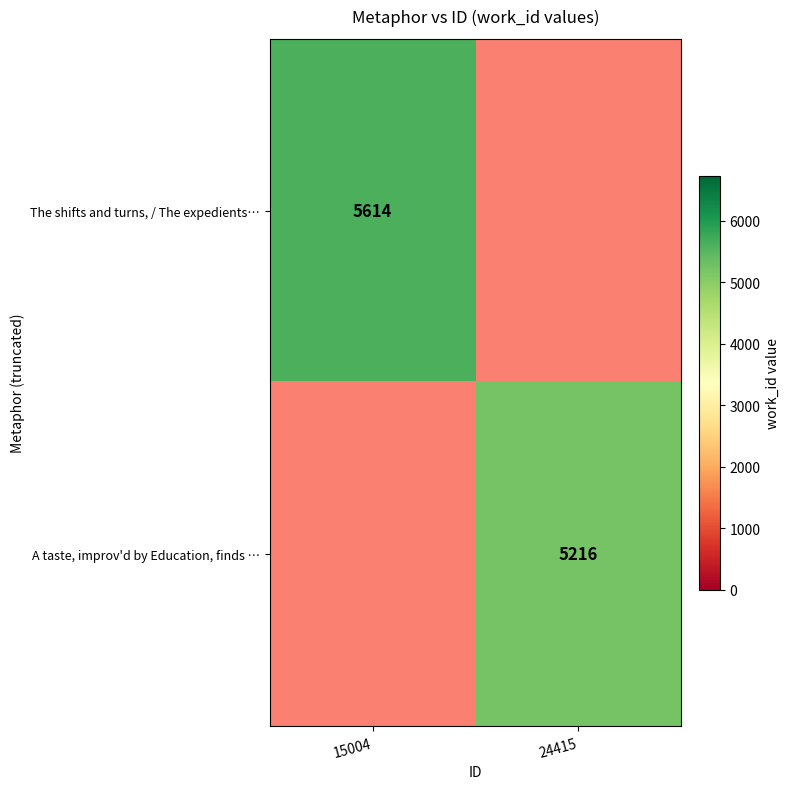

The value of A taste, improv'd by Education, finds … at 24415 is 5216. True or false?

True